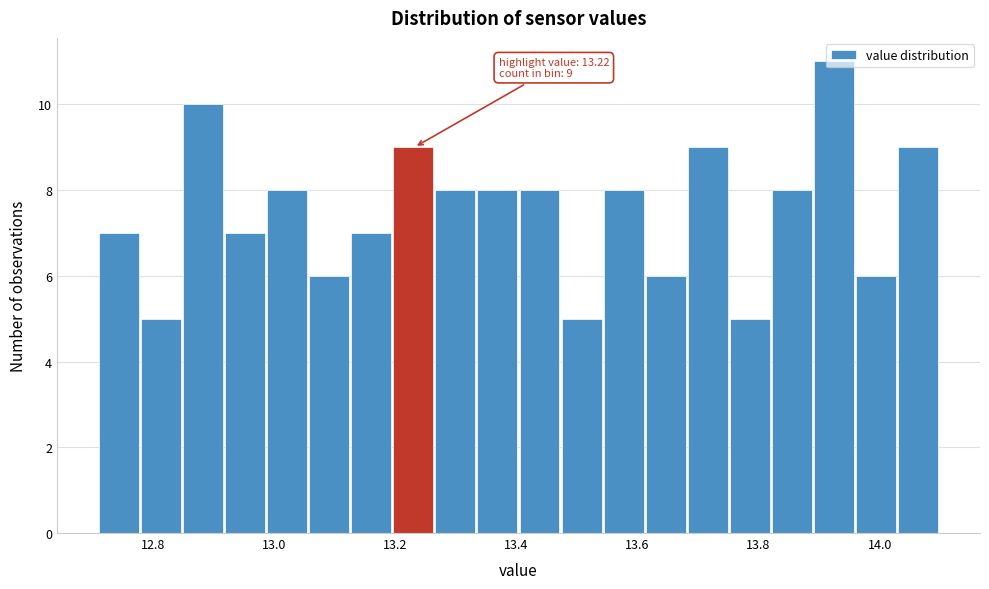

Read against the x-axis, roughly where is the centre of the tallest bar?

13.92